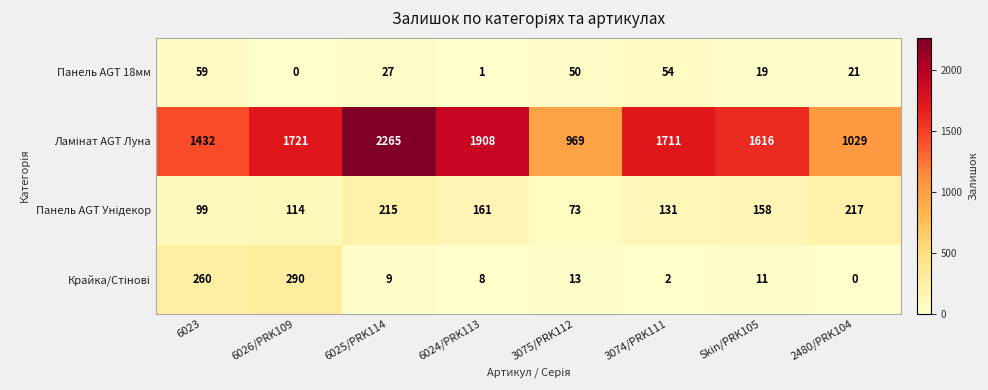

What is the total value across all series at 3075/PRK112?

1105